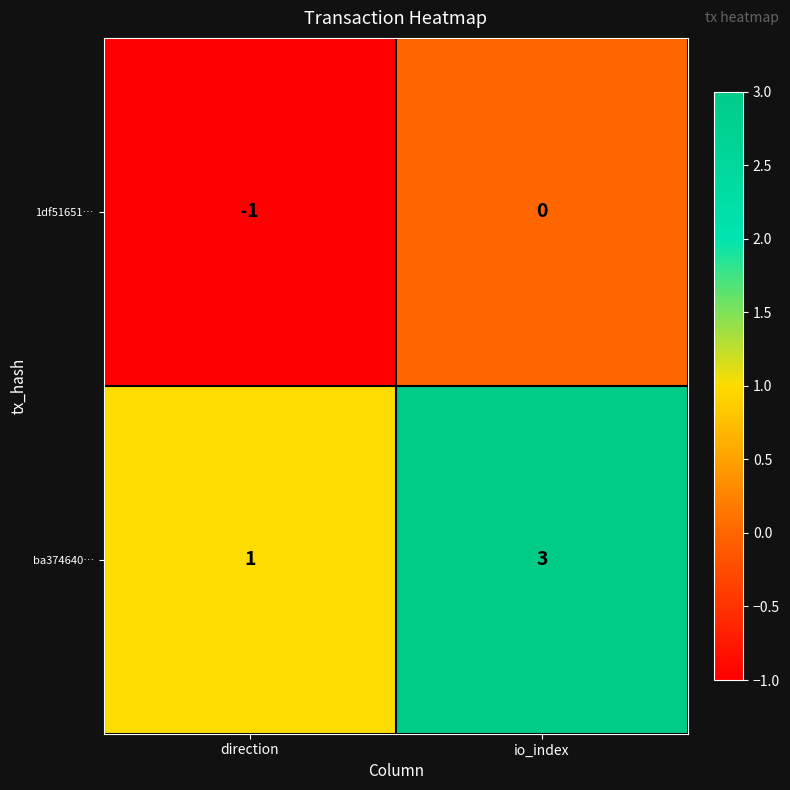

Between direction and io_index, which series saw the biggest shift?

ba374640…